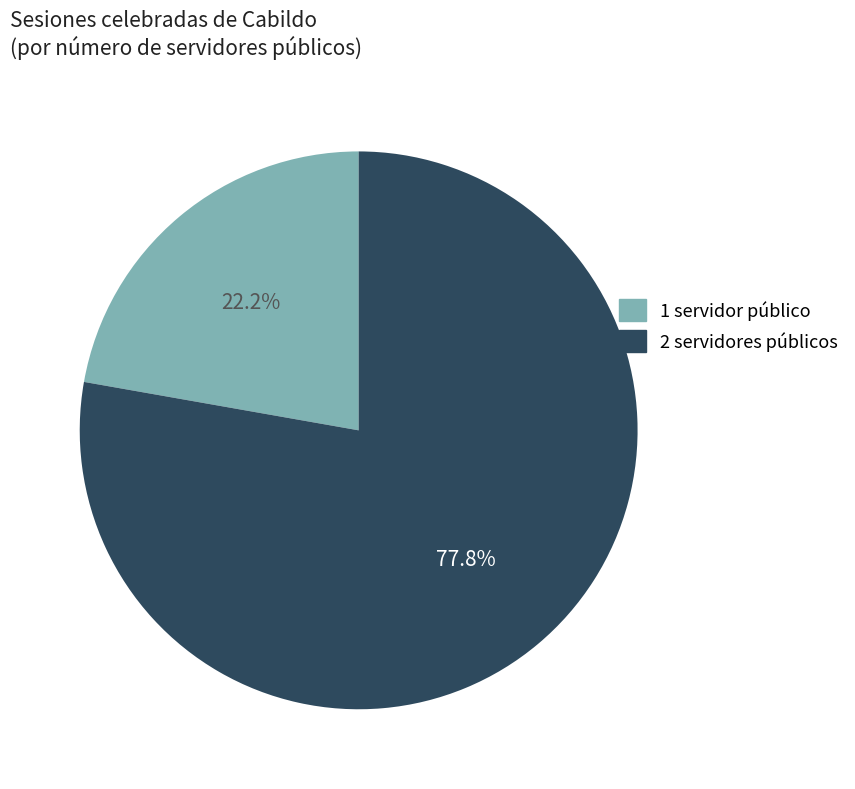

Is there any slice that represents more than half of the pie?

Yes